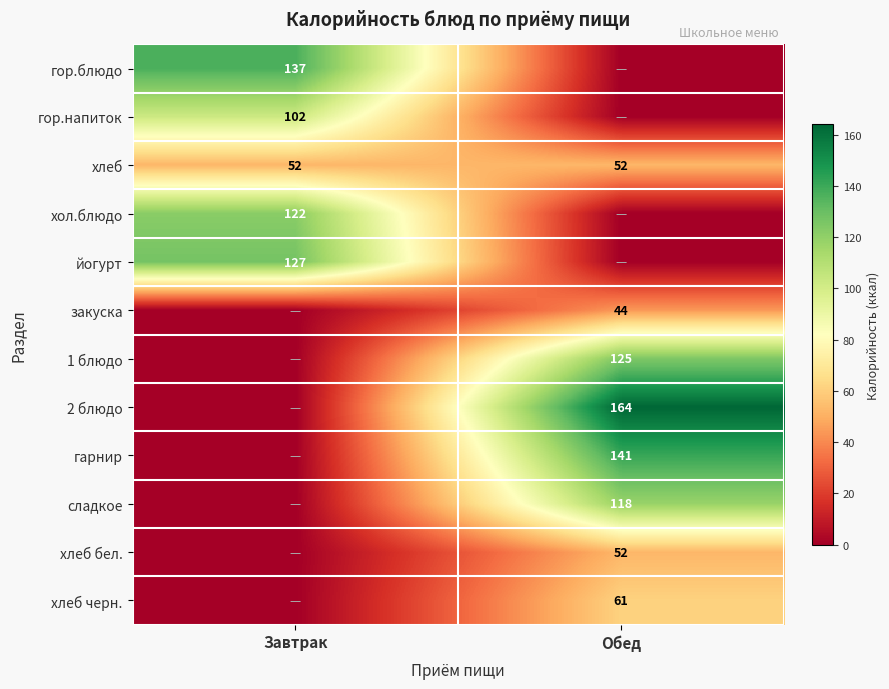

True or false: 2 блюдо has a value of 164 at Обед.

True